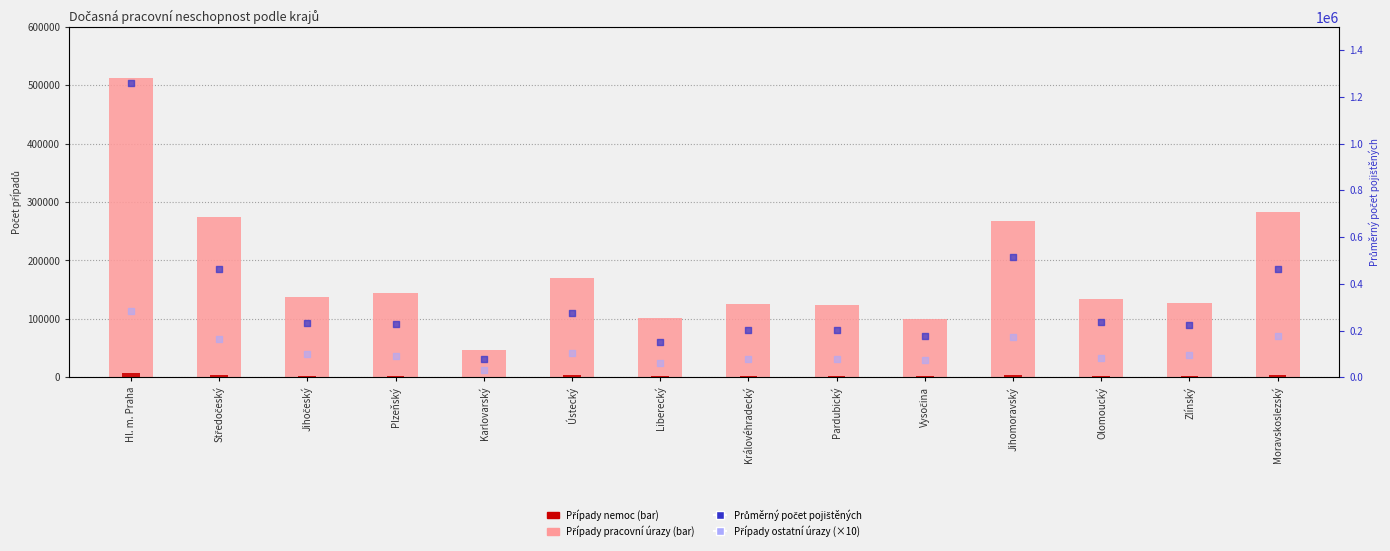

Which series contains the lowest Y value?

Případy pracovní úrazy